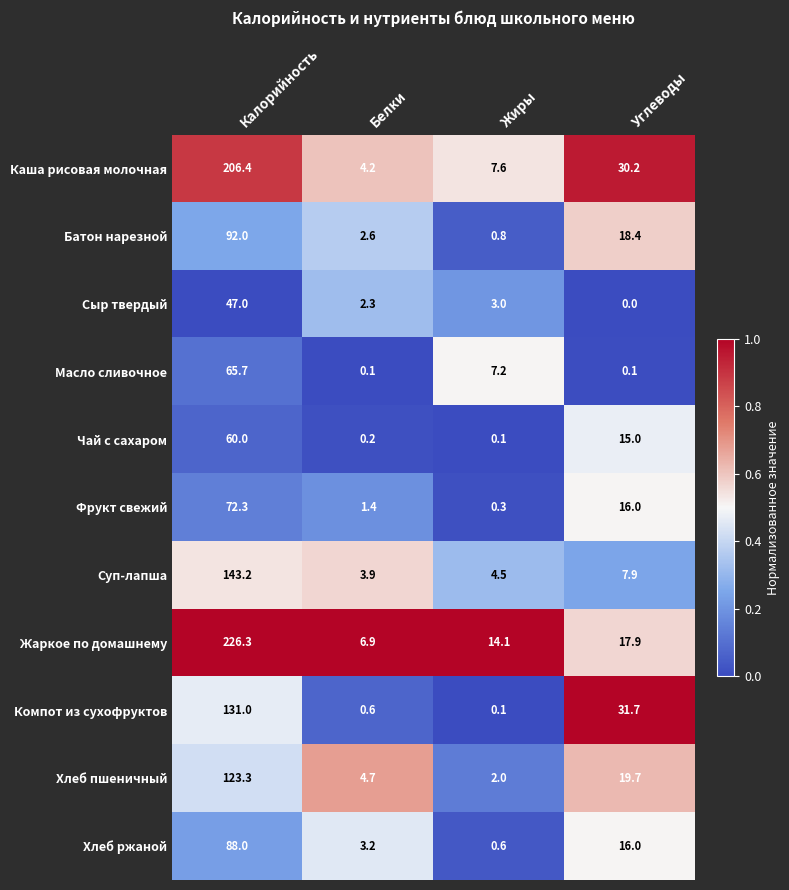

What is the spread (max minus min) of values at Углеводы?

31.7